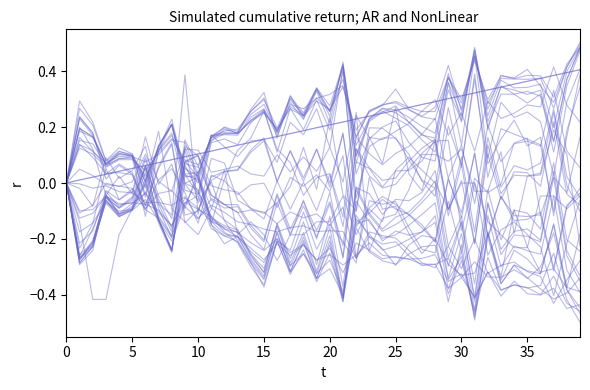

Does the chart display data point markers on the line(s)?

No